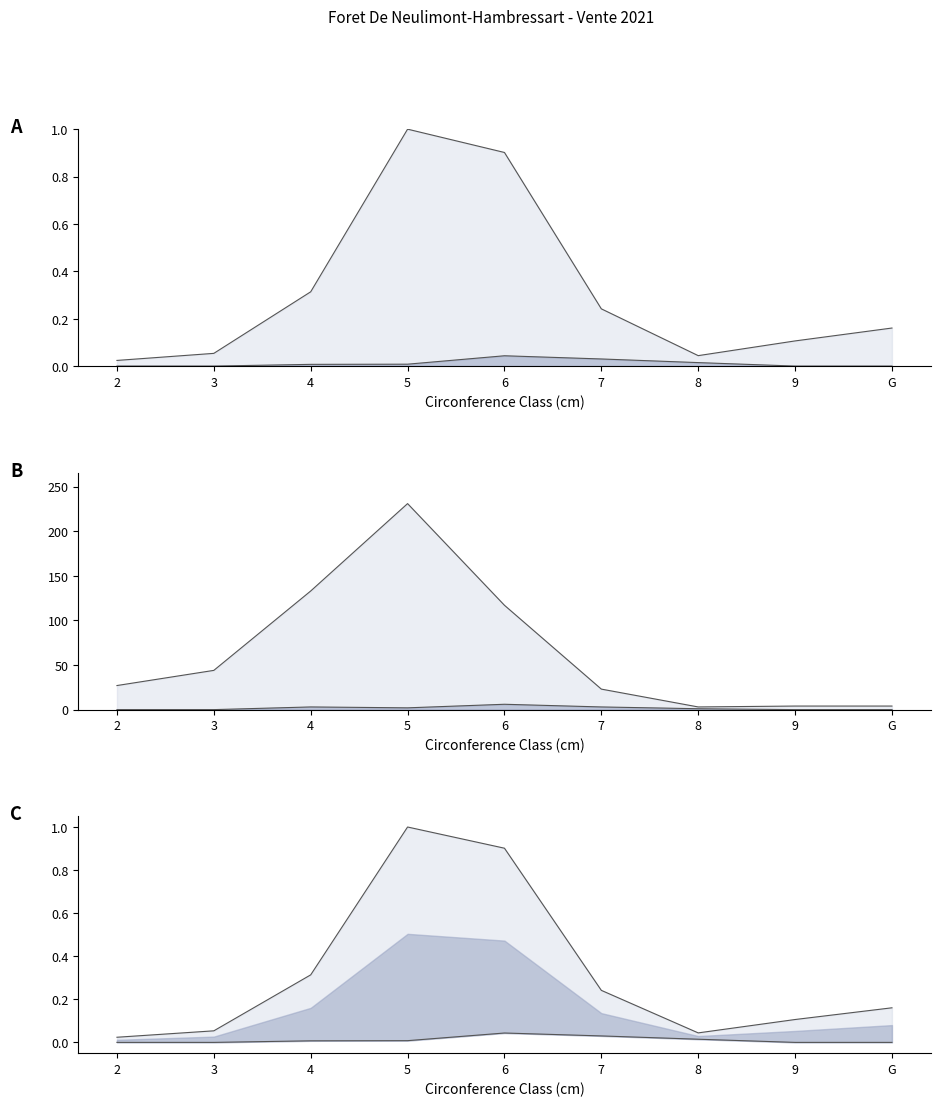

Is the value of produit_vtgr_epicea at G greater than the value of produit_nbre_pectine at 8?

No